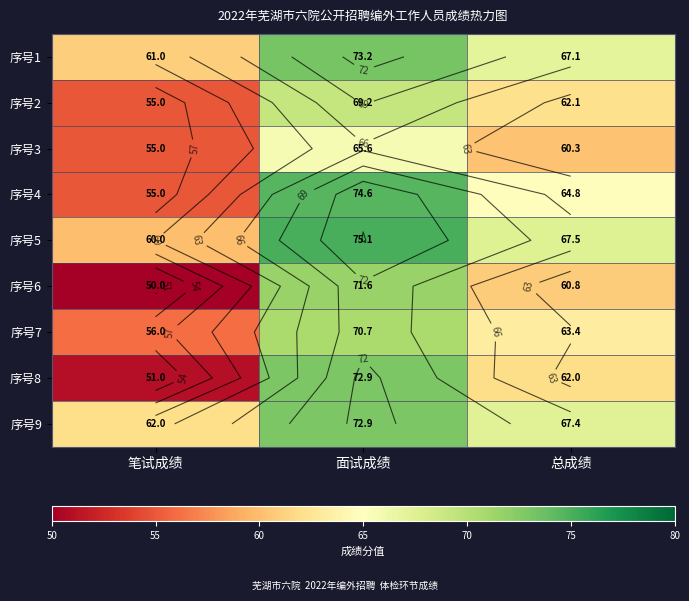

Between 笔试成绩 and 总成绩, which is larger?

总成绩